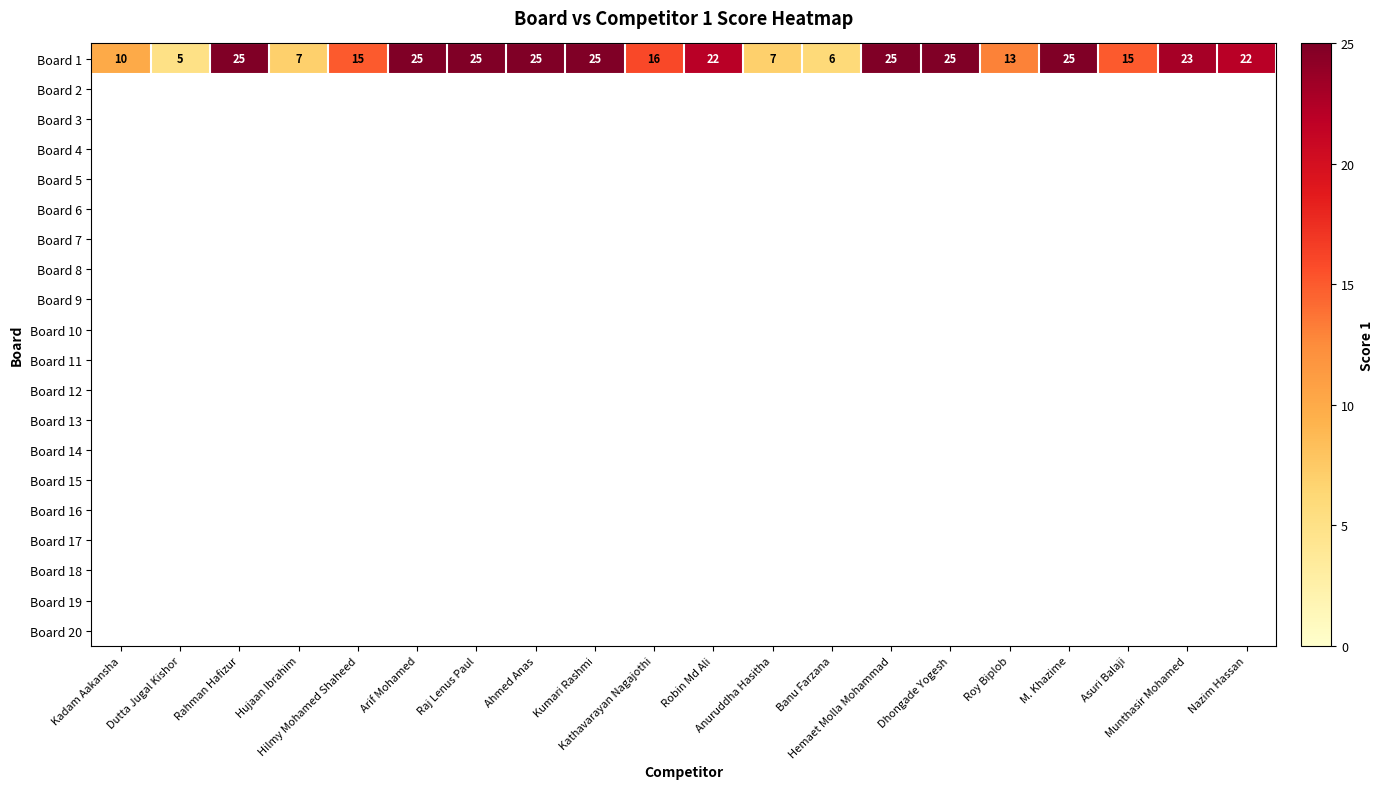

Reading right to left, transcribe all the data shown in this chart.

22	23	15	25	13	25	25	6	7	22	16	25	25	25	25	15	7	25	5	10